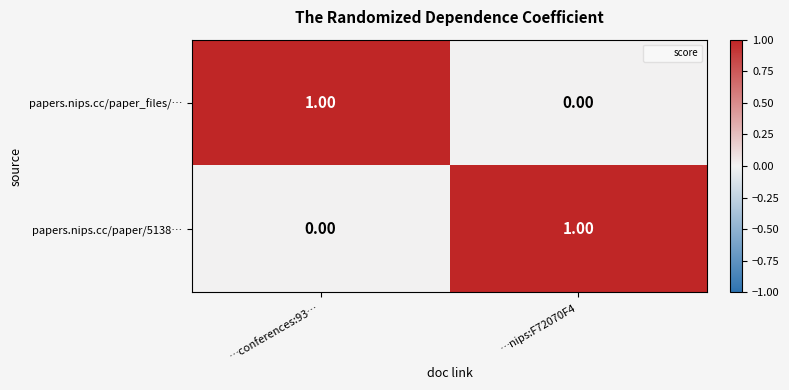

Count the number of categories in the chart.

2